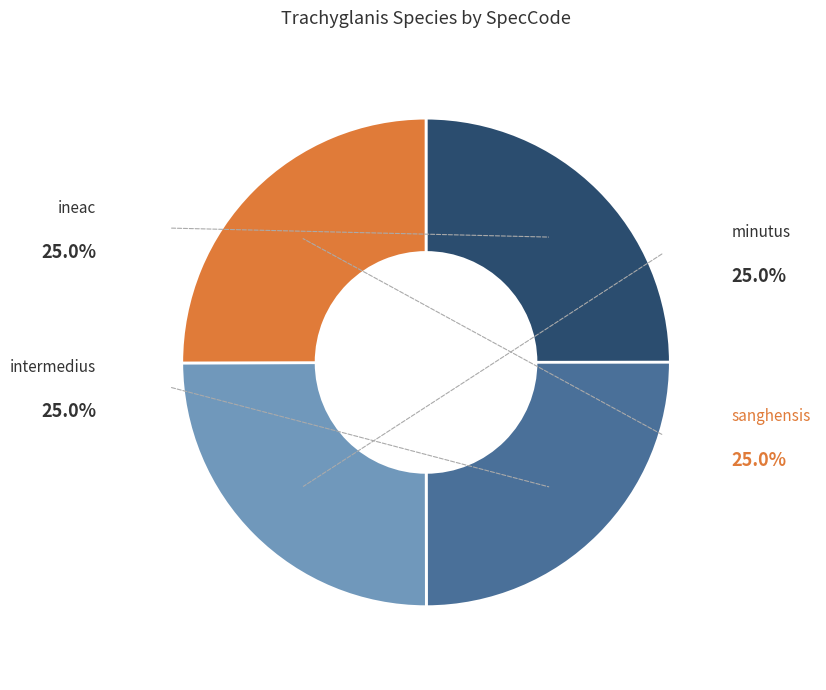

How many segments does this pie chart have?

4